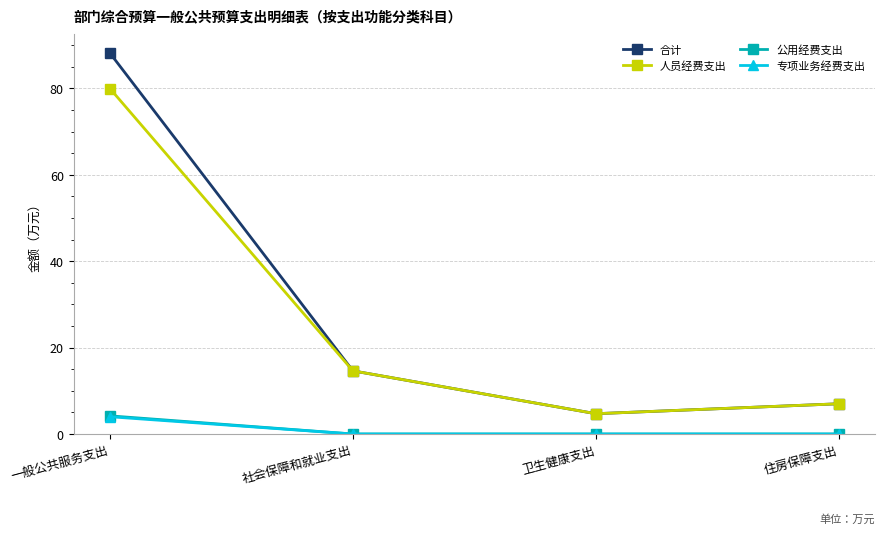

What is the label of the 2nd point from the left?

社会保障和就业支出